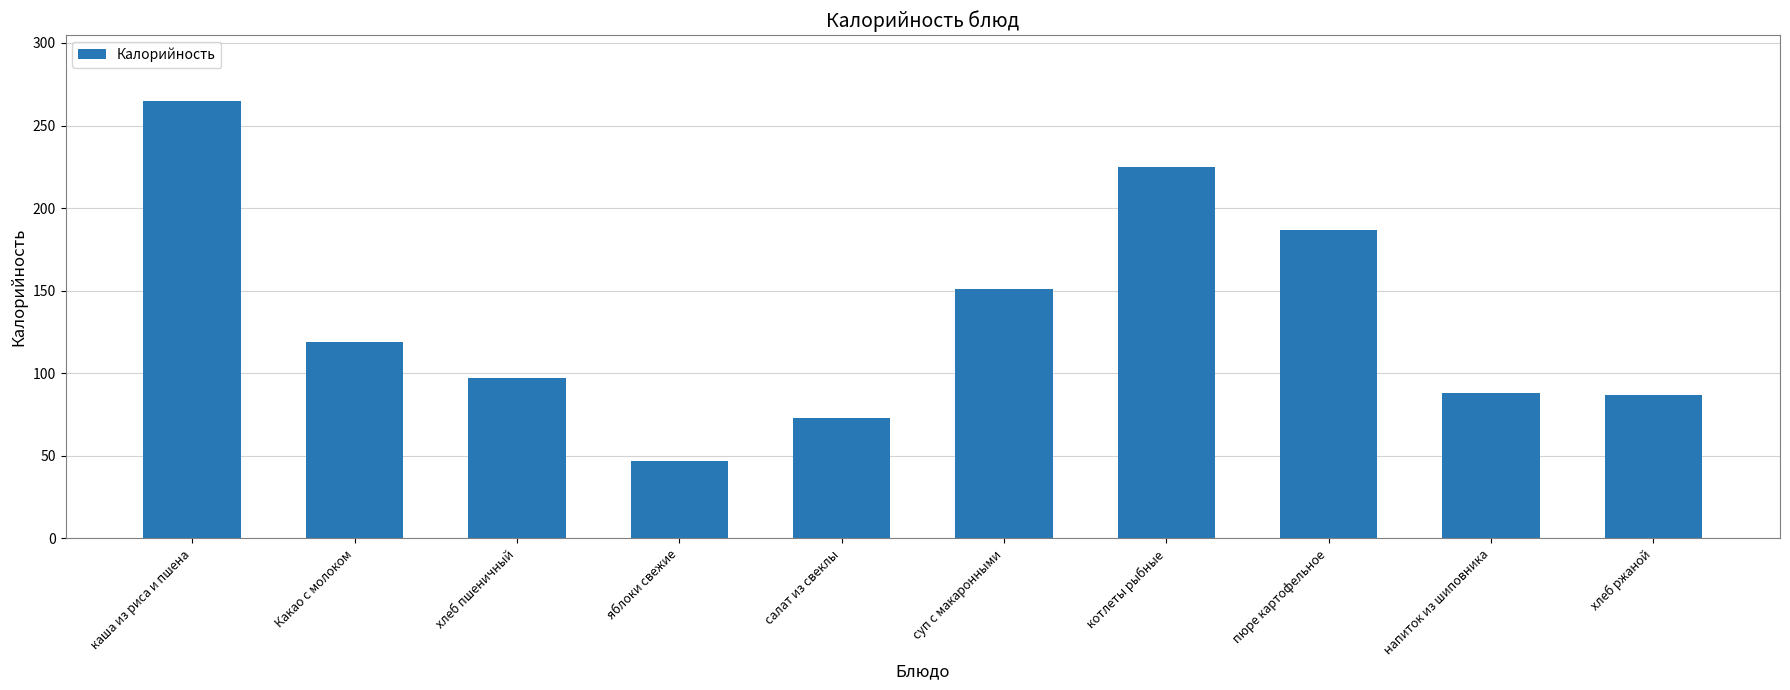

Are the bars grouped side by side (vs. stacked)?

No